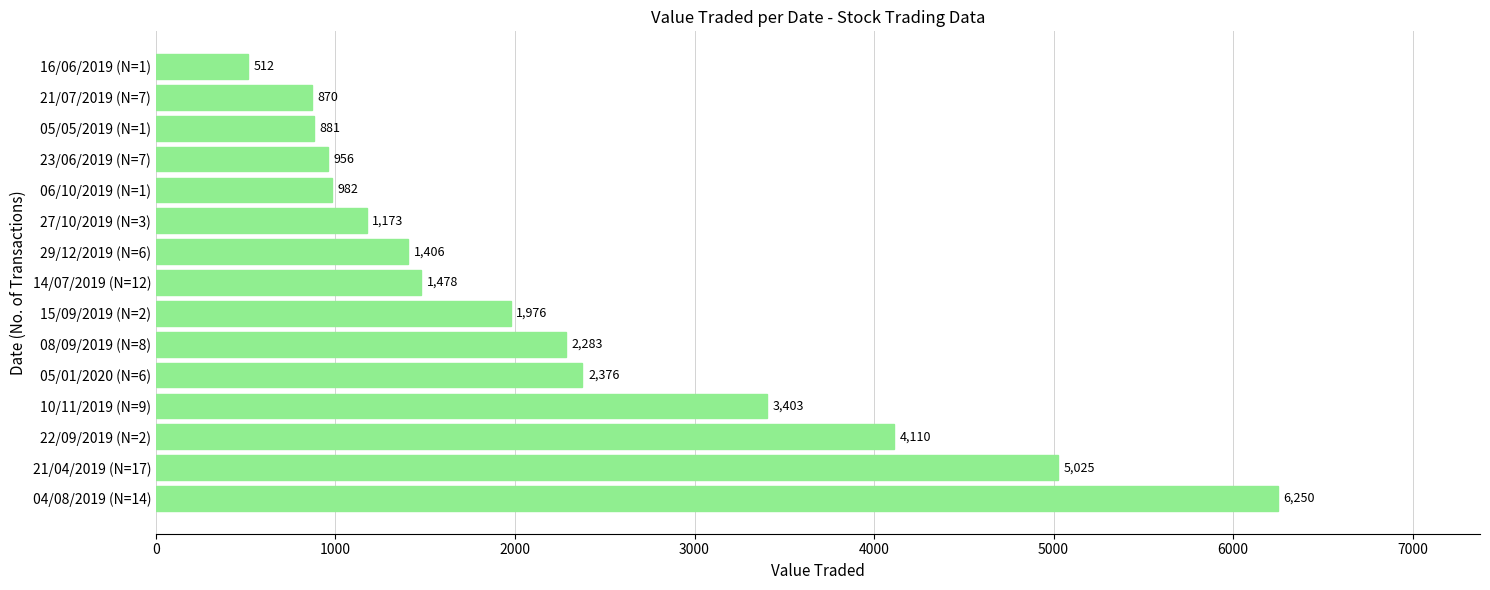

Does the chart contain stacked bars?

No